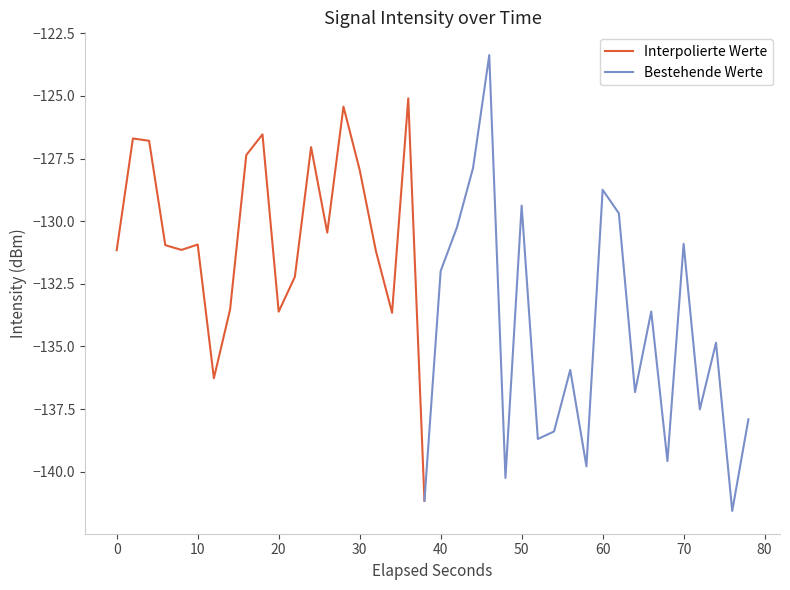

What is the difference between the maximum and second lowest values?

17.8